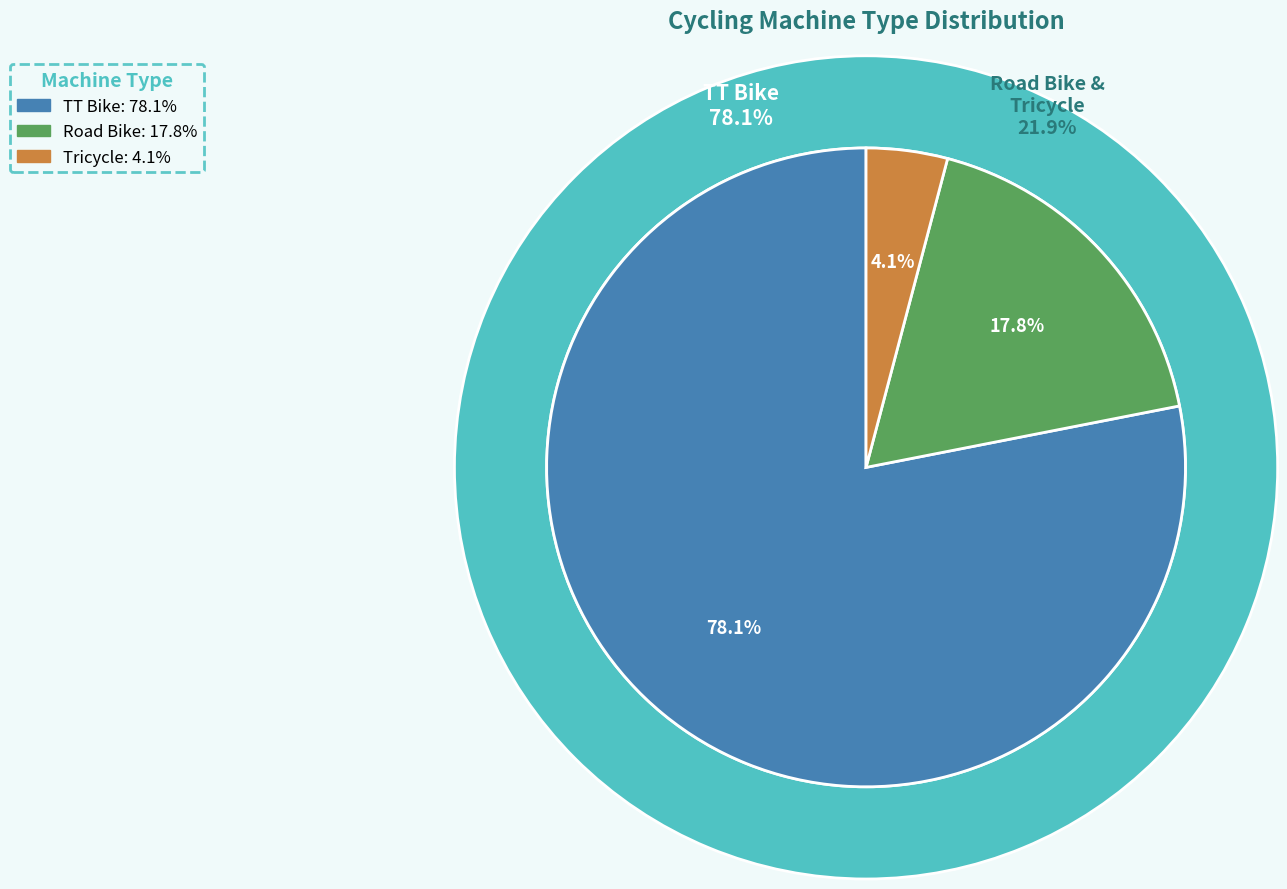

Does TT Bike account for over 50% of the chart?

Yes